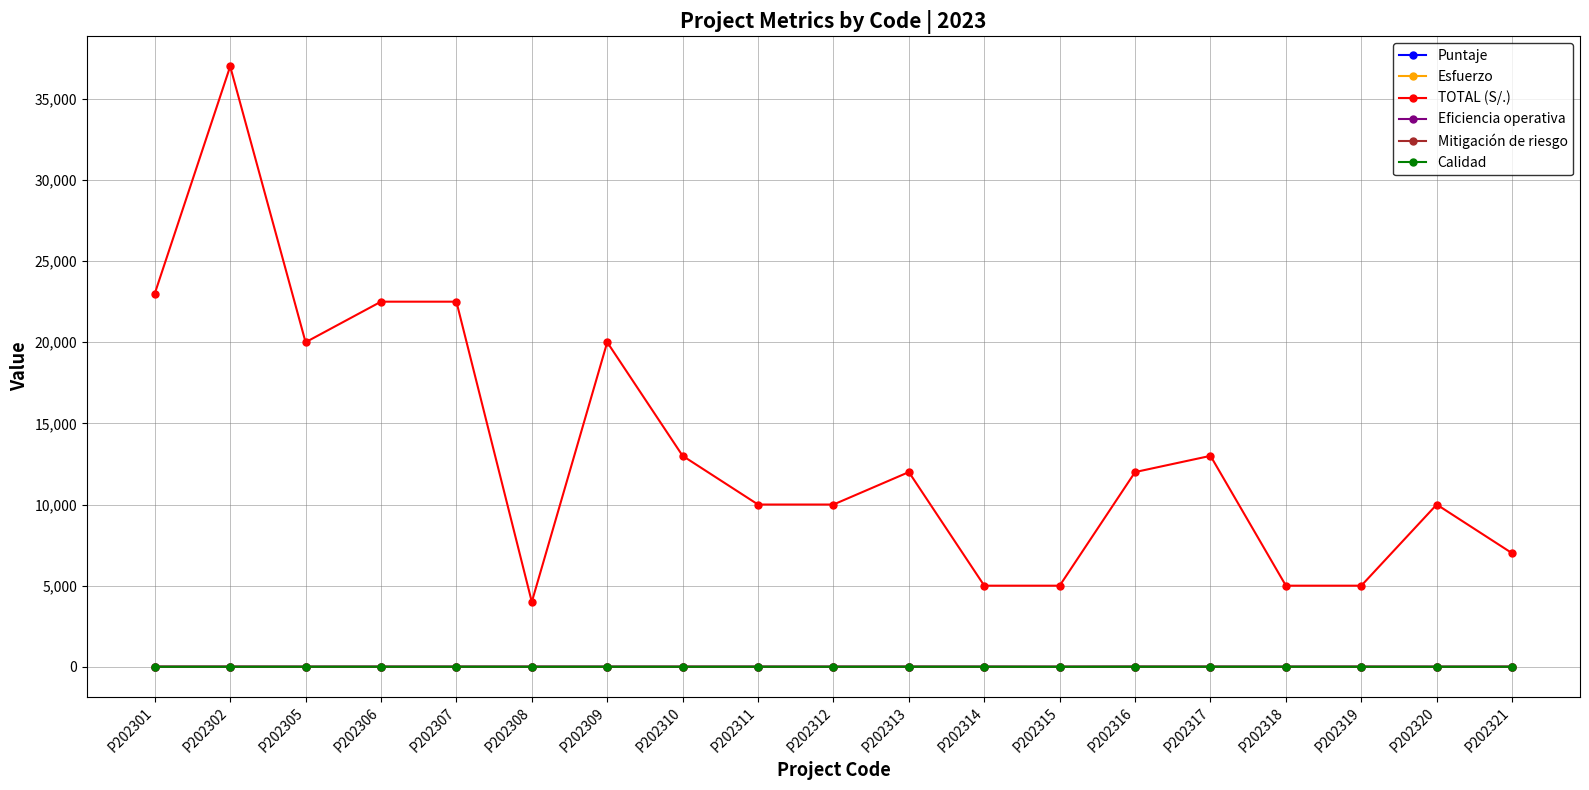

What is the average value of the Mitigación de riesgo series?

3